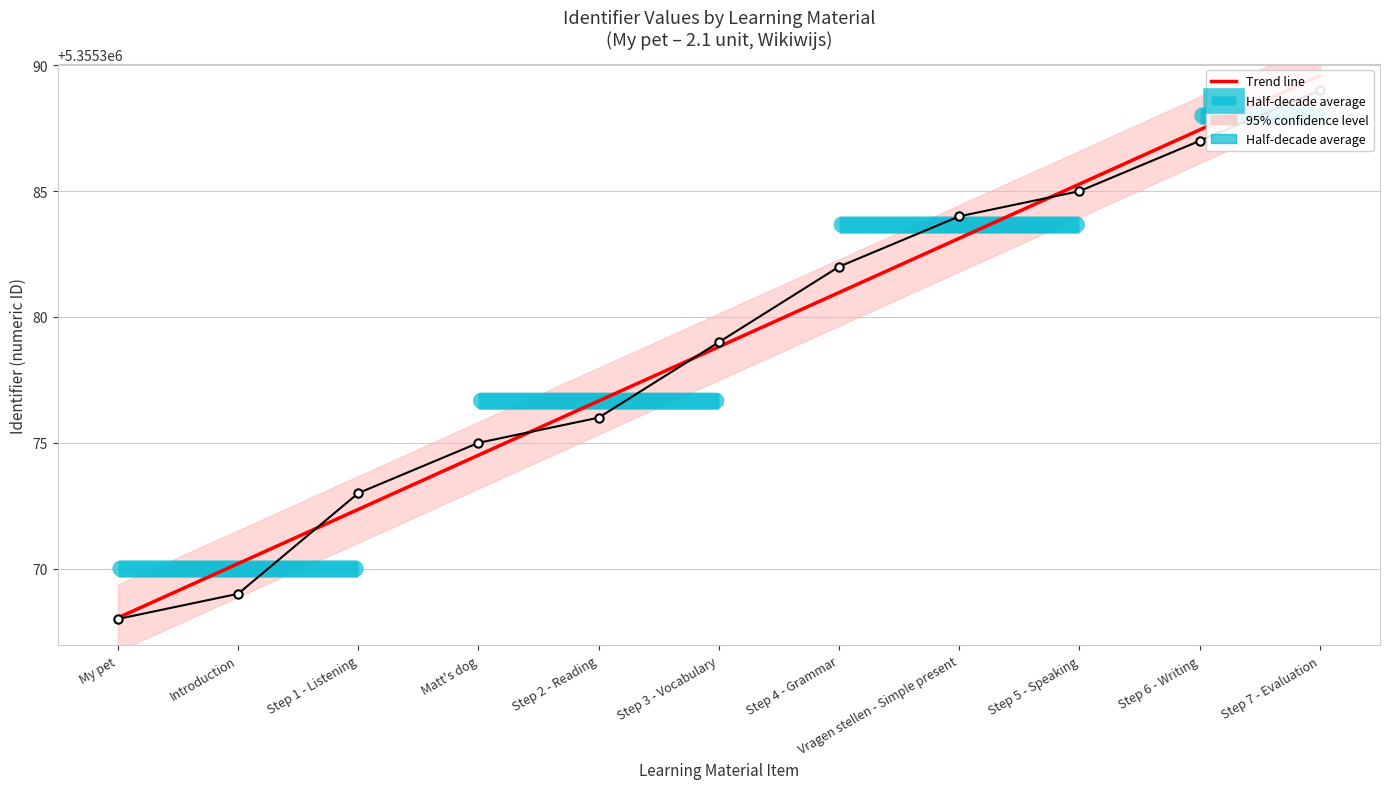

True or false: Trend line and Identifier values intersect in this chart.

True